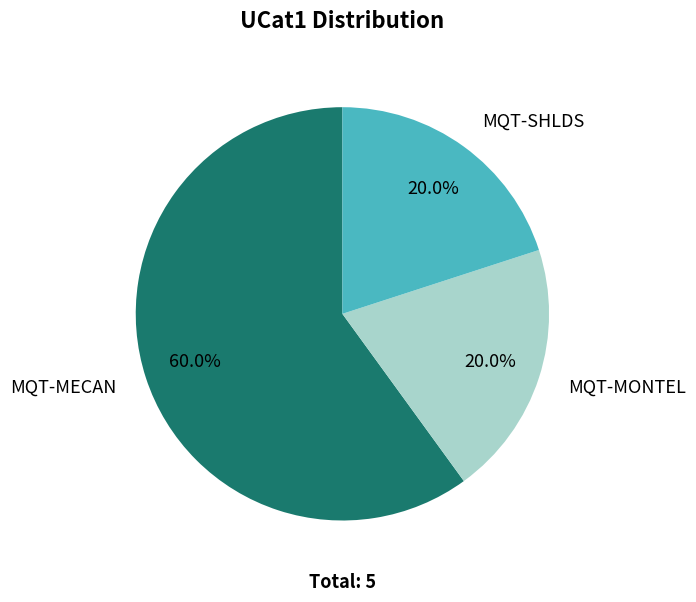

Which has a higher value, MQT-MECAN or MQT-MONTEL?

MQT-MECAN